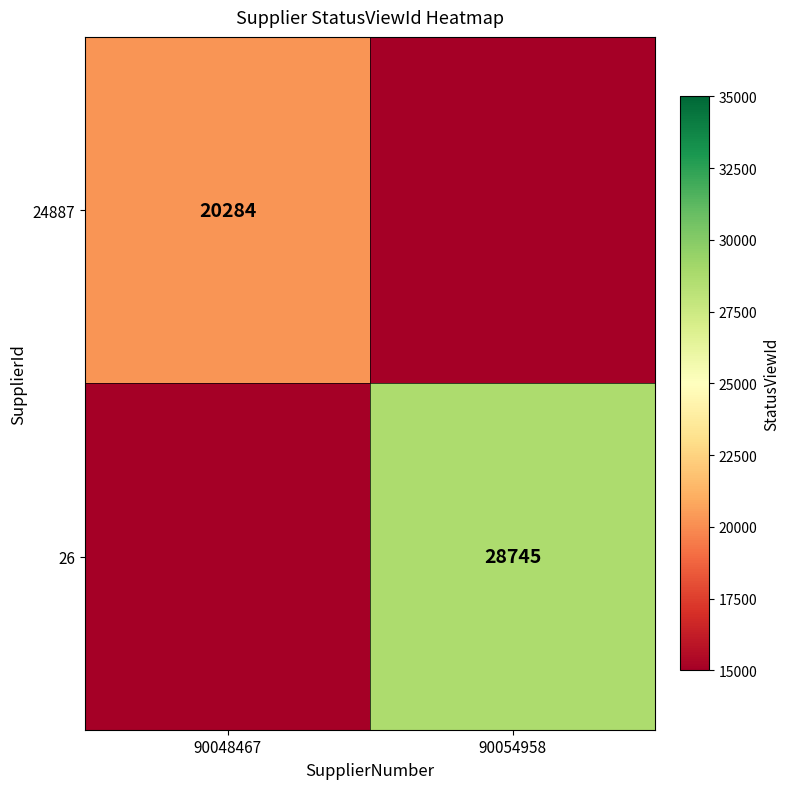

Is the value of 24887 at 90048467 greater than the value of 26 at 90054958?

No